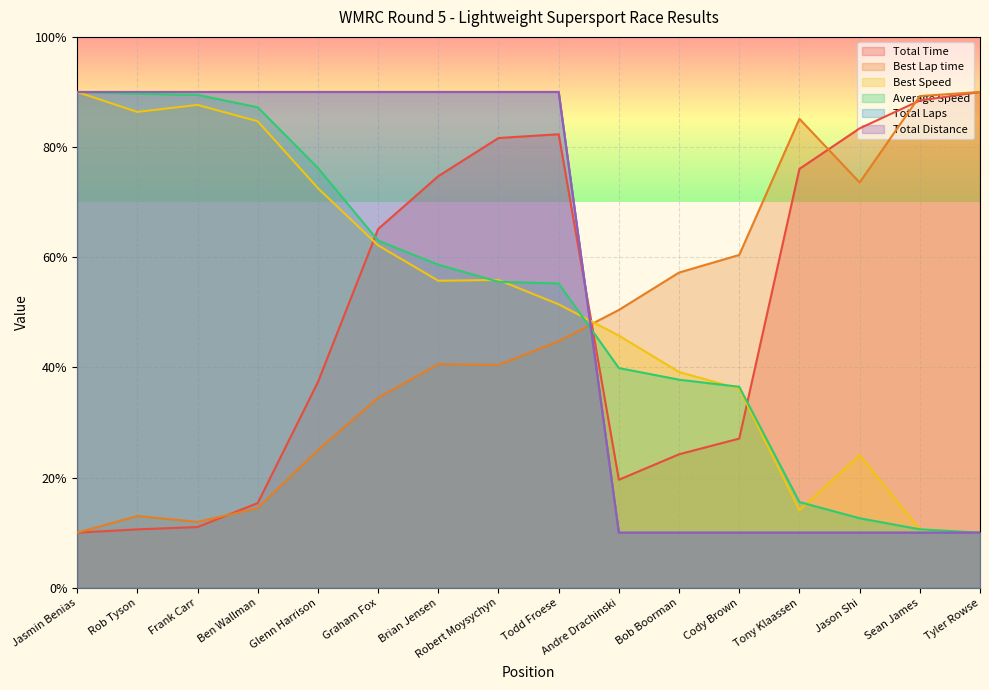

Which has a higher value, Glenn Harrison or Cody Brown?

Glenn Harrison